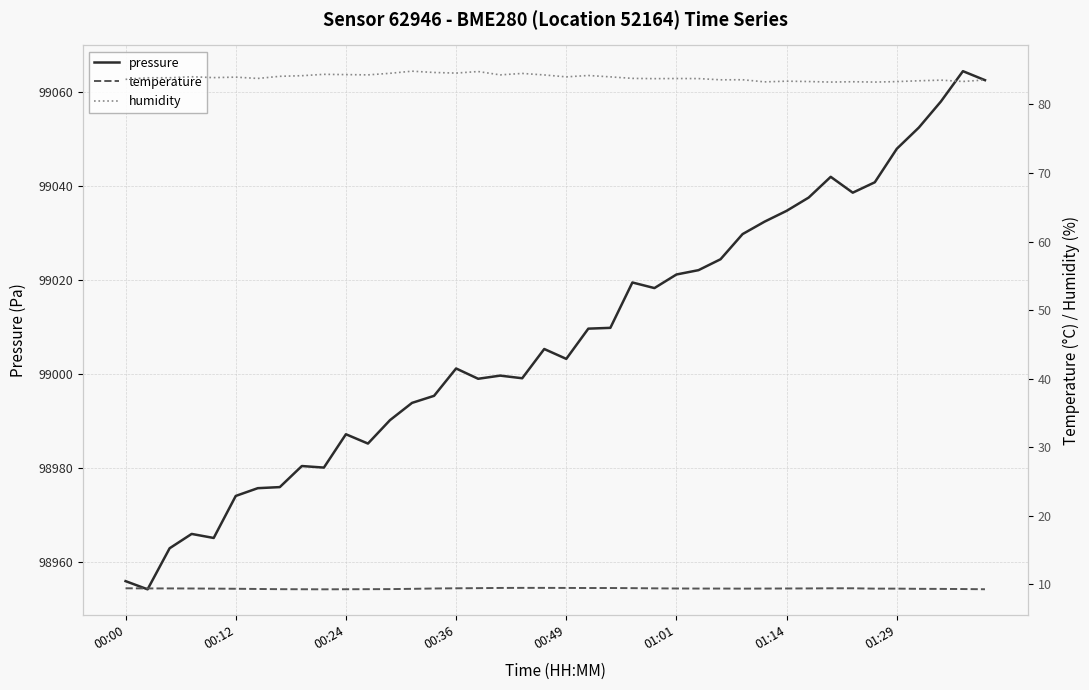

At which category does the chart reach its minimum across all series?

9